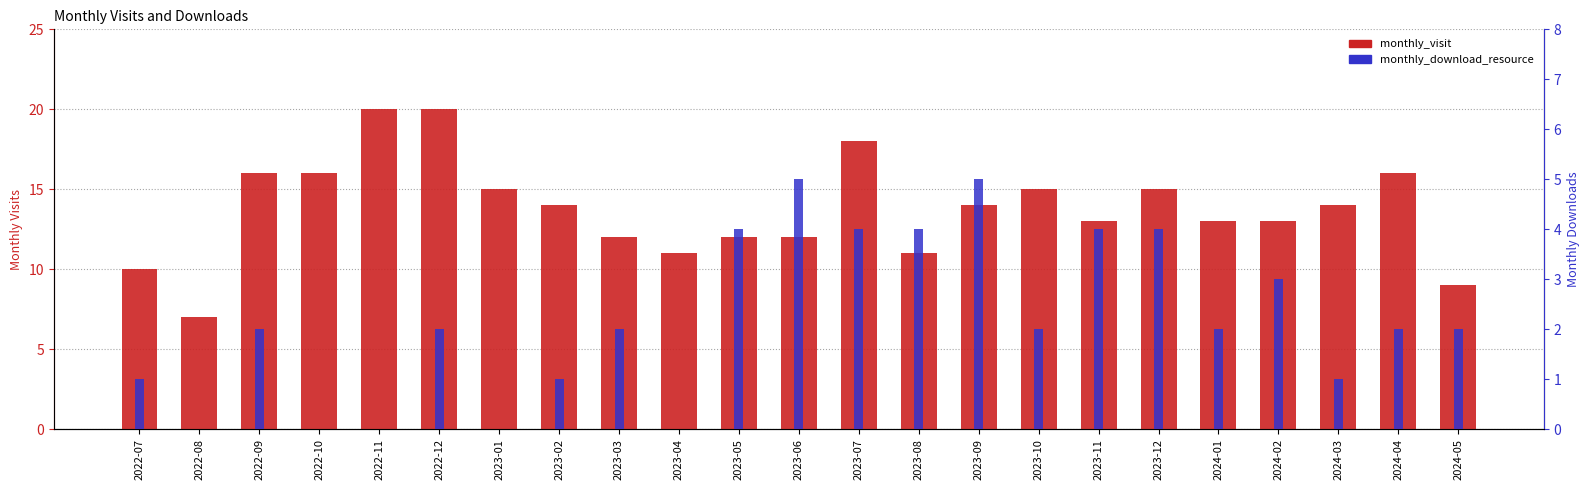

At 2024-01, list the series in order from largest to smallest.

monthly_visit, monthly_download_resource